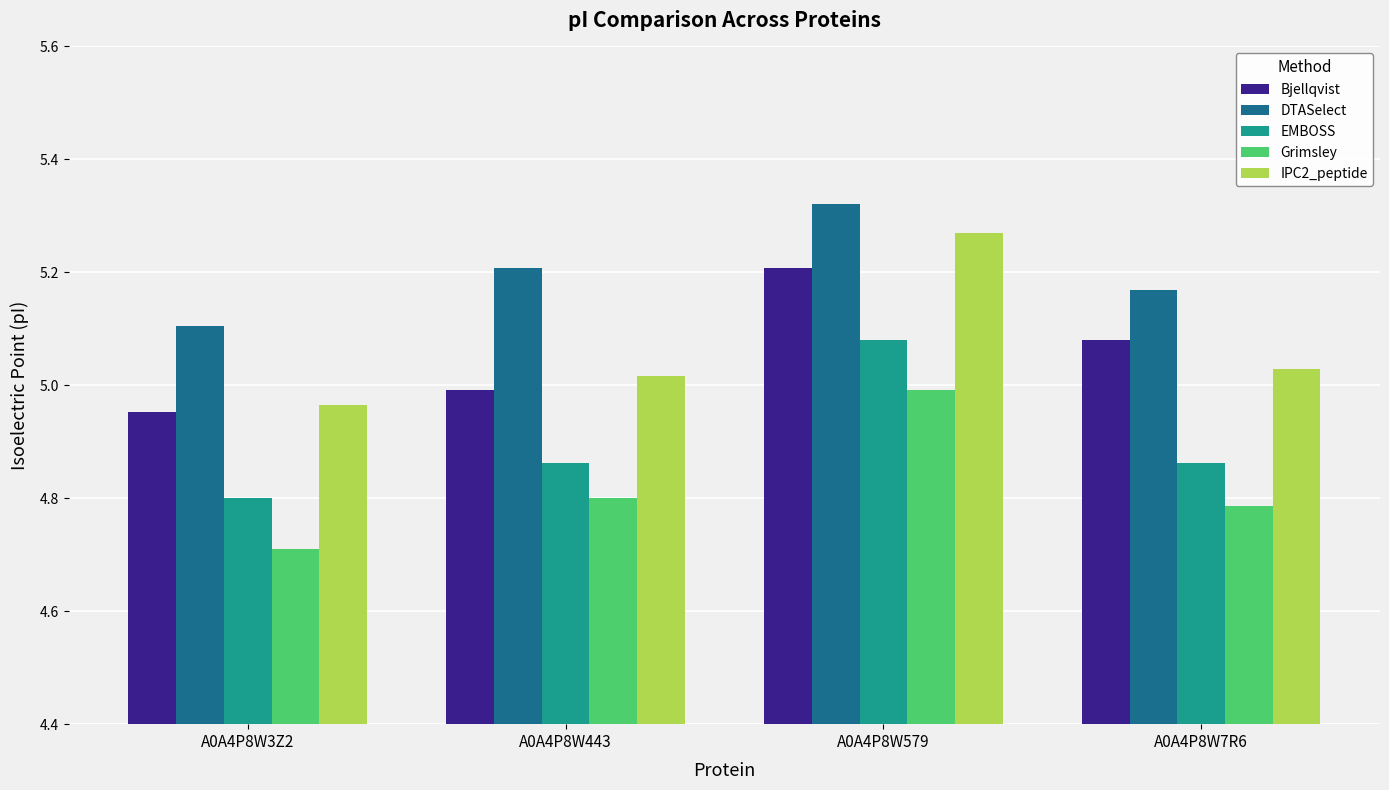

Which series has the largest range (max minus min)?

IPC2_peptide